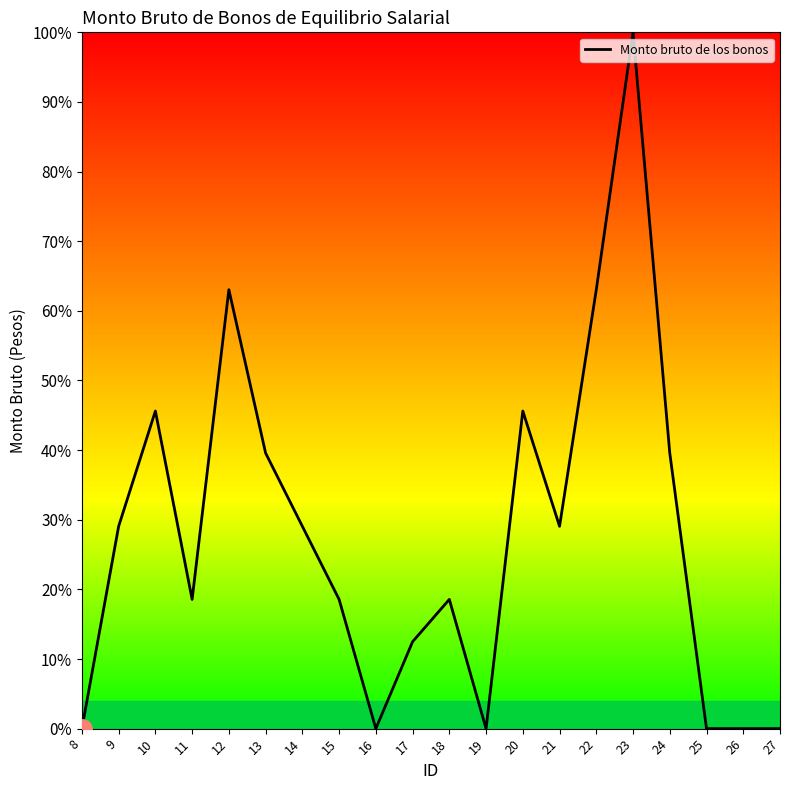

What is the greatest value displayed?

100.0